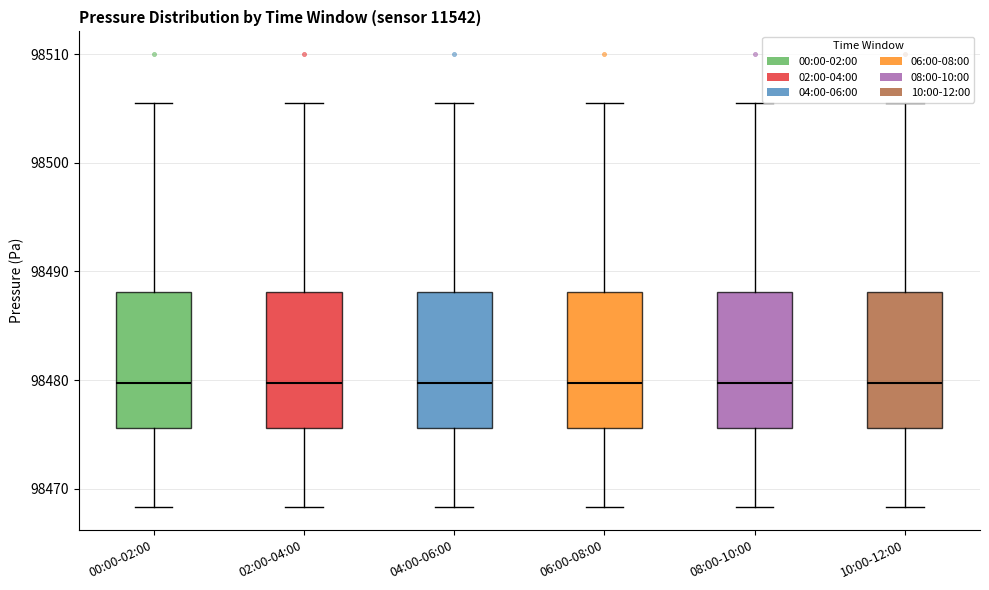

Reading left to right, transcribe this box plot: for each box, give where its median line is, the range the box spans, and where its two whiskers end, as read against the y-axis. The values are not printed on the chart, so give them approximately, as read against the axis.

00:00-02:00: median 98480, box 98476 to 98488, whiskers 98468 to 98506
02:00-04:00: median 98480, box 98476 to 98488, whiskers 98468 to 98506
04:00-06:00: median 98480, box 98476 to 98488, whiskers 98468 to 98506
06:00-08:00: median 98480, box 98476 to 98488, whiskers 98468 to 98506
08:00-10:00: median 98480, box 98476 to 98488, whiskers 98468 to 98506
10:00-12:00: median 98480, box 98476 to 98488, whiskers 98468 to 98506